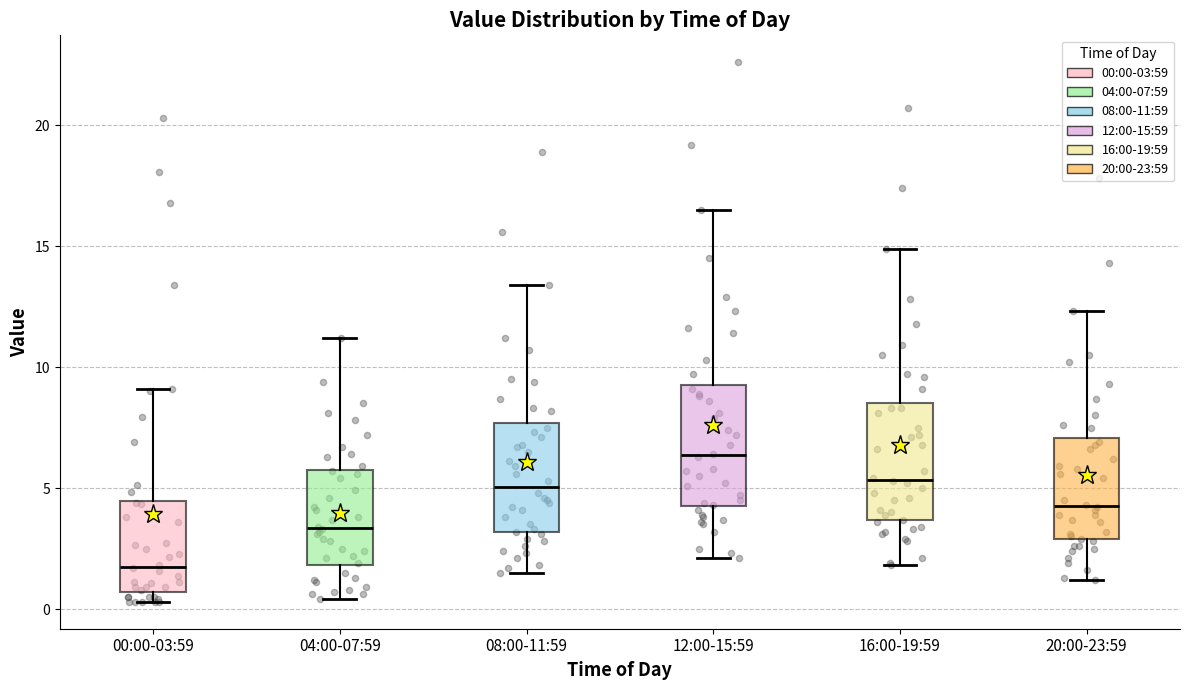

Reading left to right, transcribe this box plot: for each box, give where its median line is, the range the box spans, and where its two whiskers end, as read against the y-axis. The values are not printed on the chart, so give them approximately, as read against the axis.

00:00-03:59: median 2.0, box 0.5 to 4.5, whiskers 0.5 (just below the box's lower edge) to 9.0
04:00-07:59: median 3.5, box 2.0 to 6.0, whiskers 0.5 to 11.0
08:00-11:59: median 5.0, box 3.0 to 7.5, whiskers 1.5 to 13.5
12:00-15:59: median 6.5, box 4.5 to 9.5, whiskers 2.0 to 16.5
16:00-19:59: median 5.5, box 3.5 to 8.5, whiskers 2.0 to 15.0
20:00-23:59: median 4.5, box 3.0 to 7.0, whiskers 1.0 to 12.5